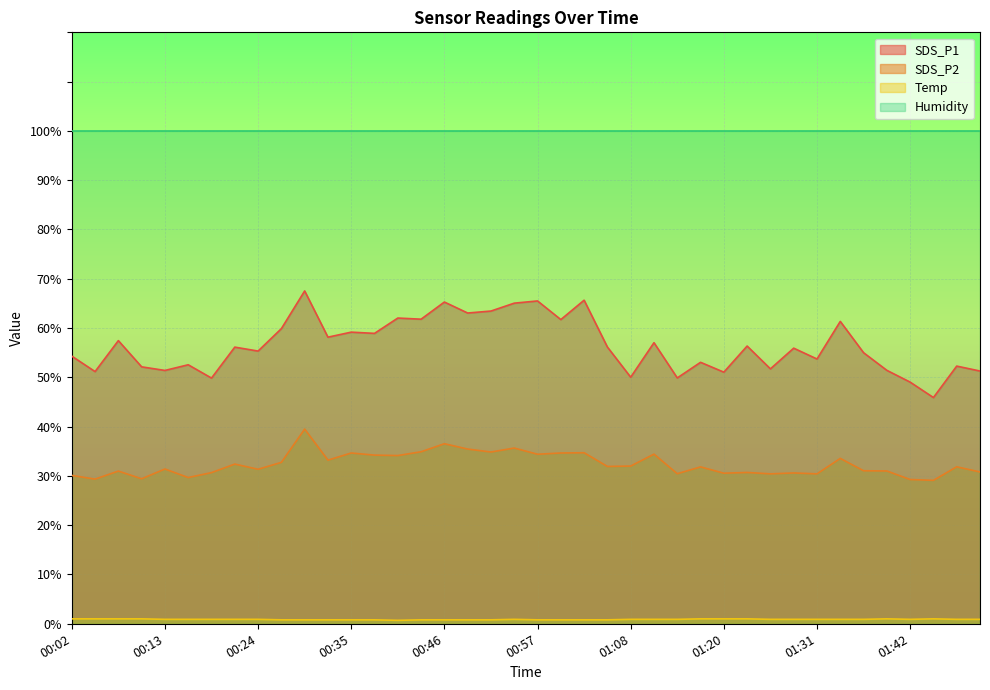

What is the label of the 37th point from the left?

01:42